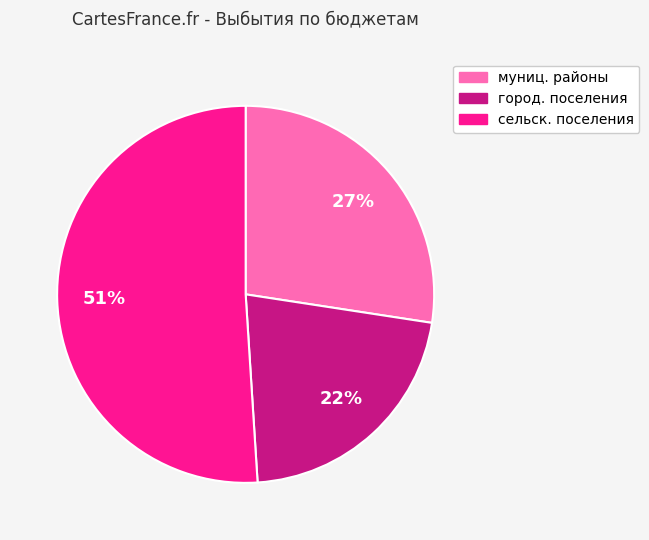

To the nearest percent, what is the difference between the largest and smallest slice percentages?

29%